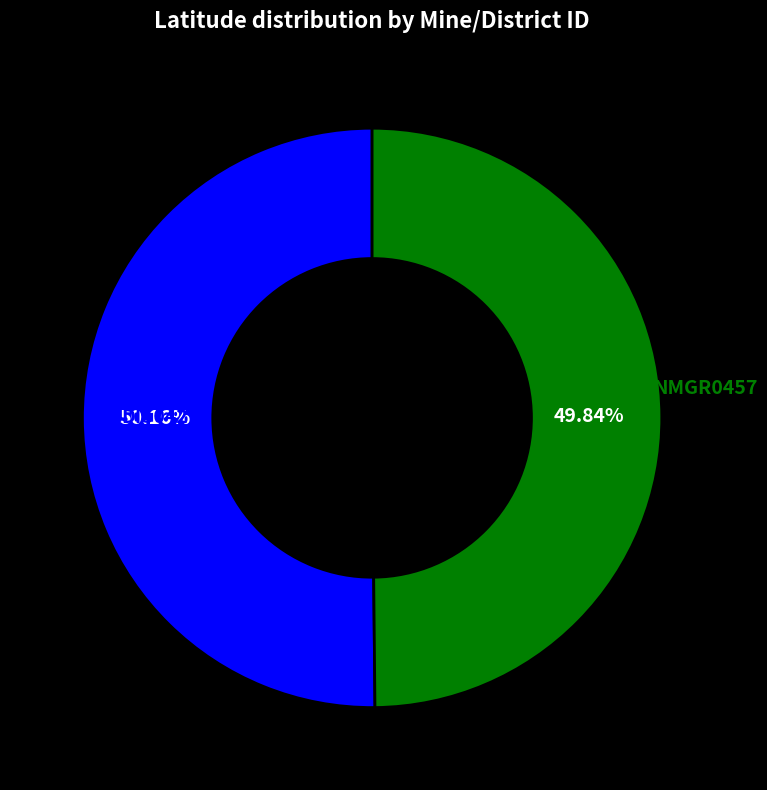

Is there any slice that represents more than half of the pie?

Yes